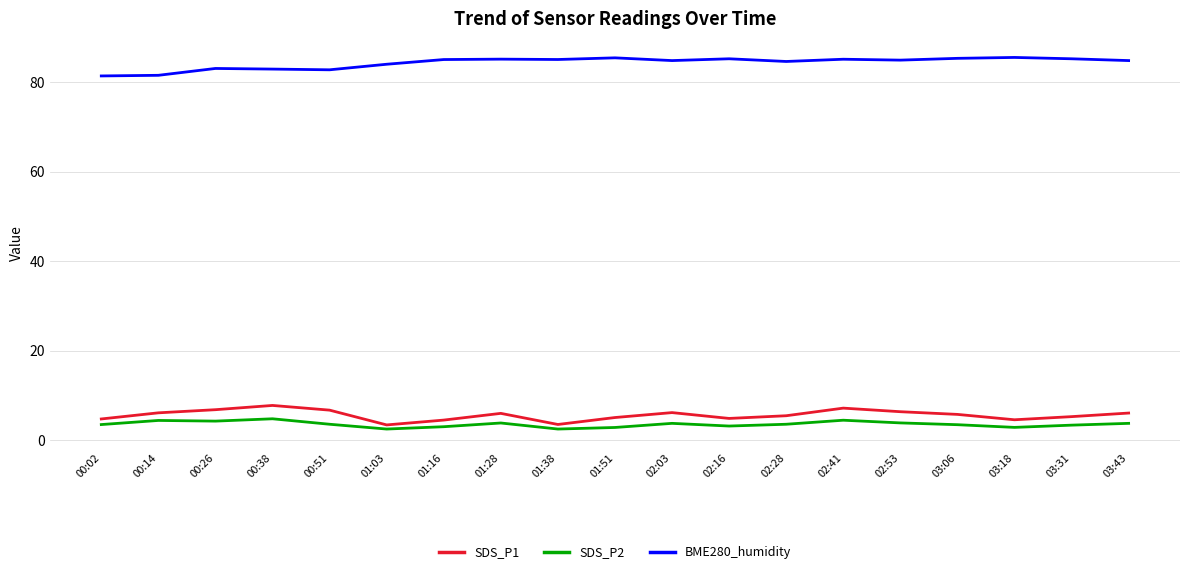

How many distinct data groups are displayed?

3